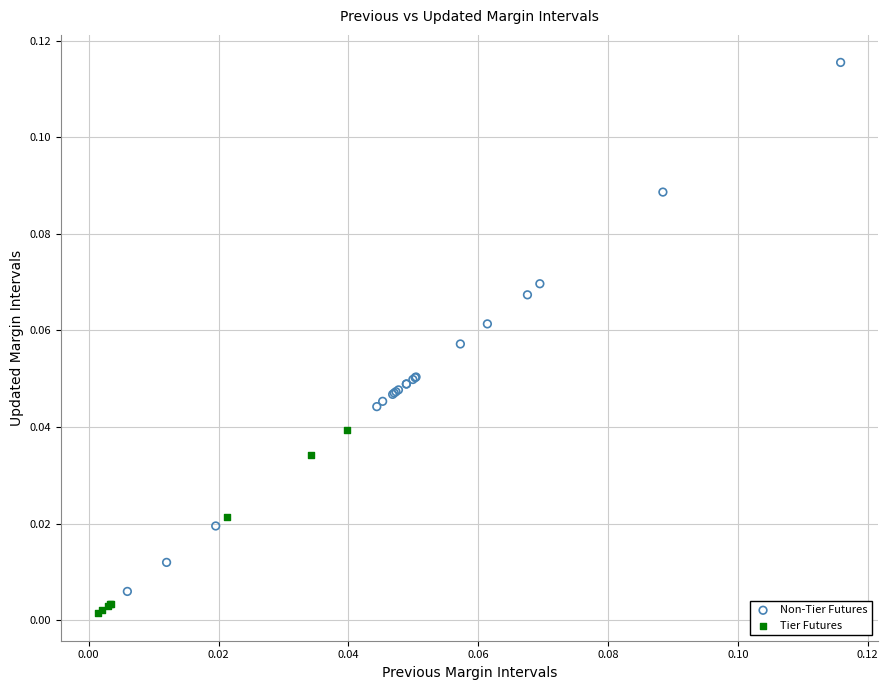

Which series reaches the maximum Y coordinate?

Non-Tier Futures